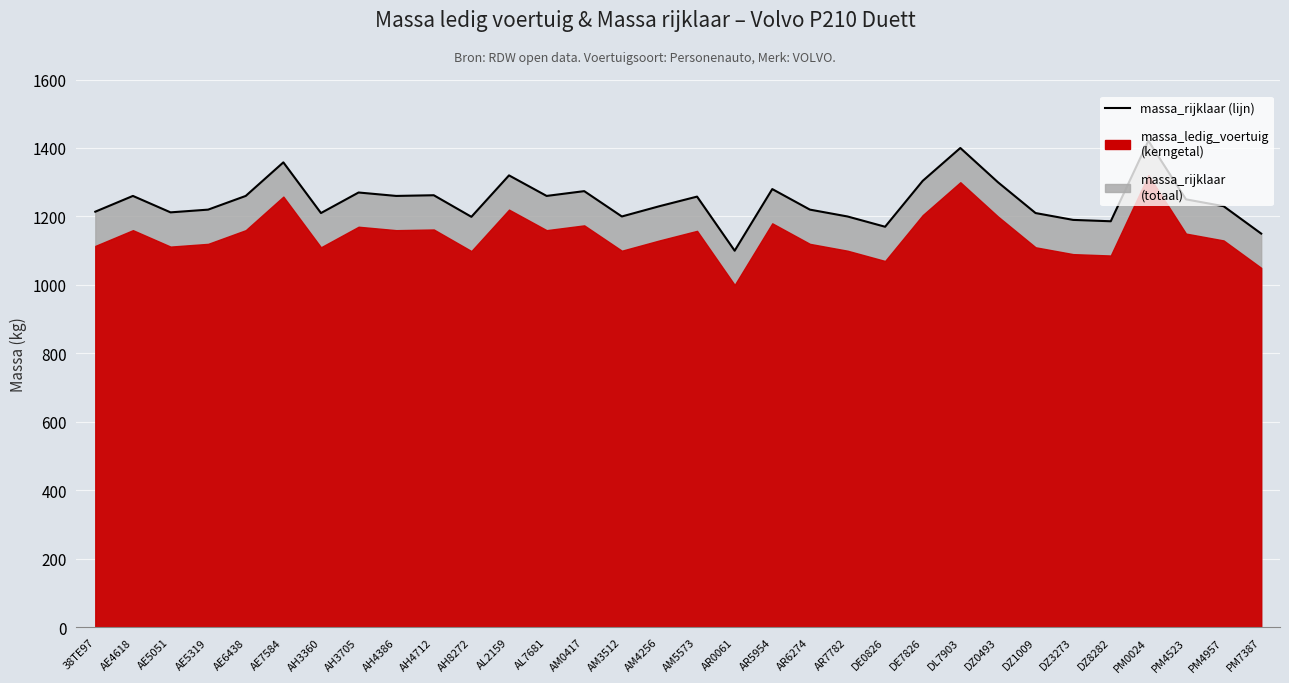

Rank the categories by value from highest to lowest.

PM0024, DL7903, AE7584, AL2159, DE7826, DZ0493, AR5954, AM0417, AH3705, AH4712, AE4618, AE6438, AH4386, AL7681, AM5573, PM4523, AM4256, PM4957, AE5319, AR6274, 38TE97, AE5051, AH3360, DZ1009, AM3512, AR7782, AH8272, DZ3273, DZ8282, DE0826, PM7387, AR0061